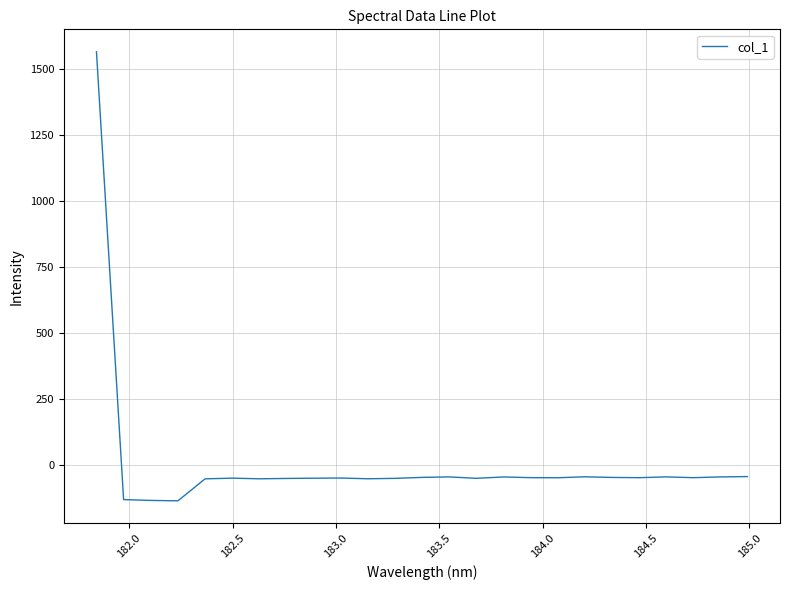

What is the difference between the maximum and minimum values?

1702.7